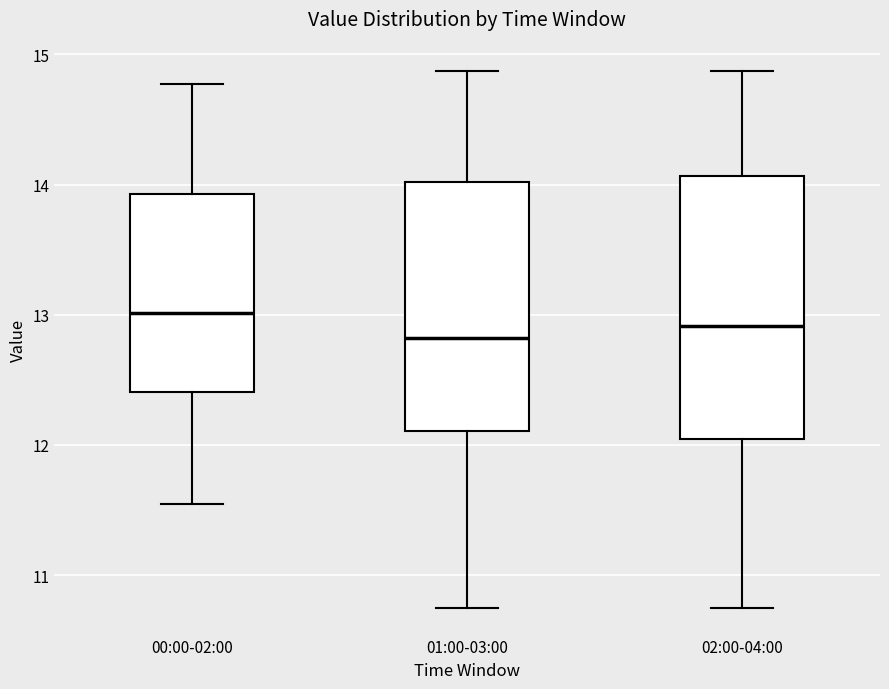

Comparing the boxes themselves (not the whiskers), which one is the tallest?

02:00-04:00